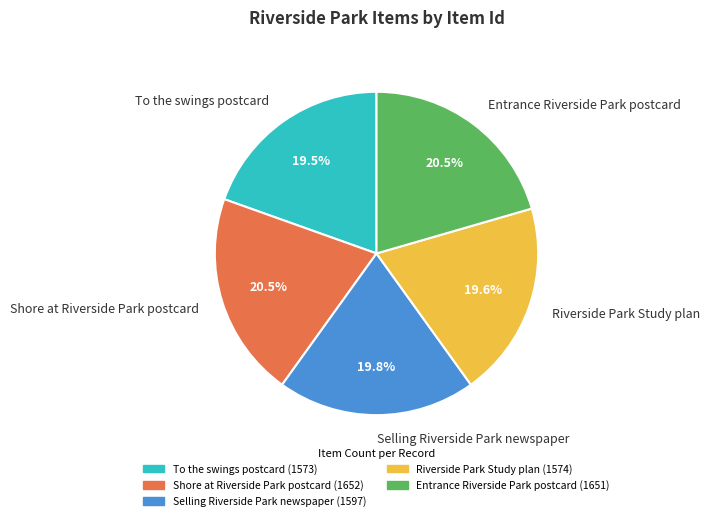

Does Shore at Riverside Park postcard represent more than half of the total?

No